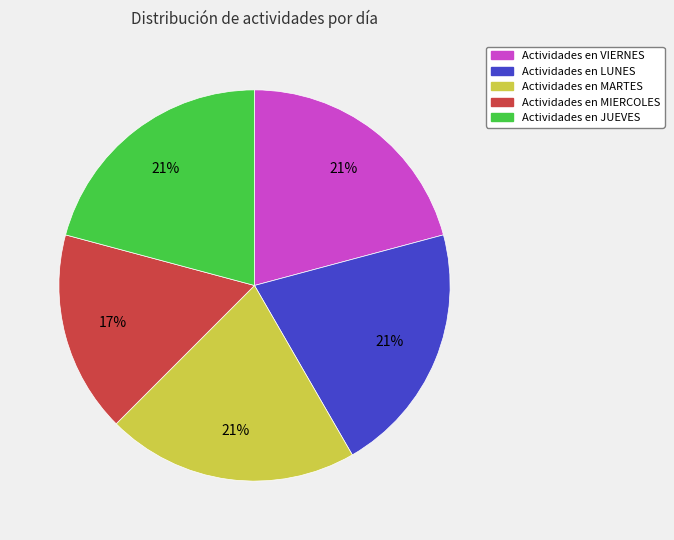

Which slice is the smallest?

Actividades en MIERCOLES